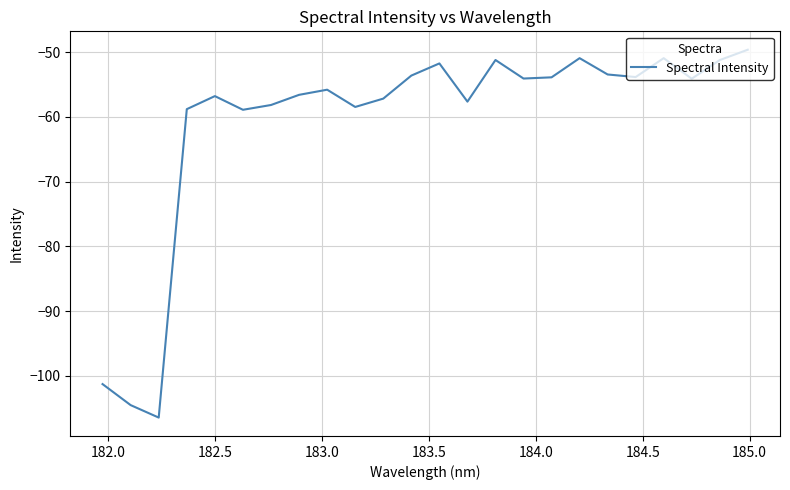

Does the chart display data point markers on the line(s)?

No